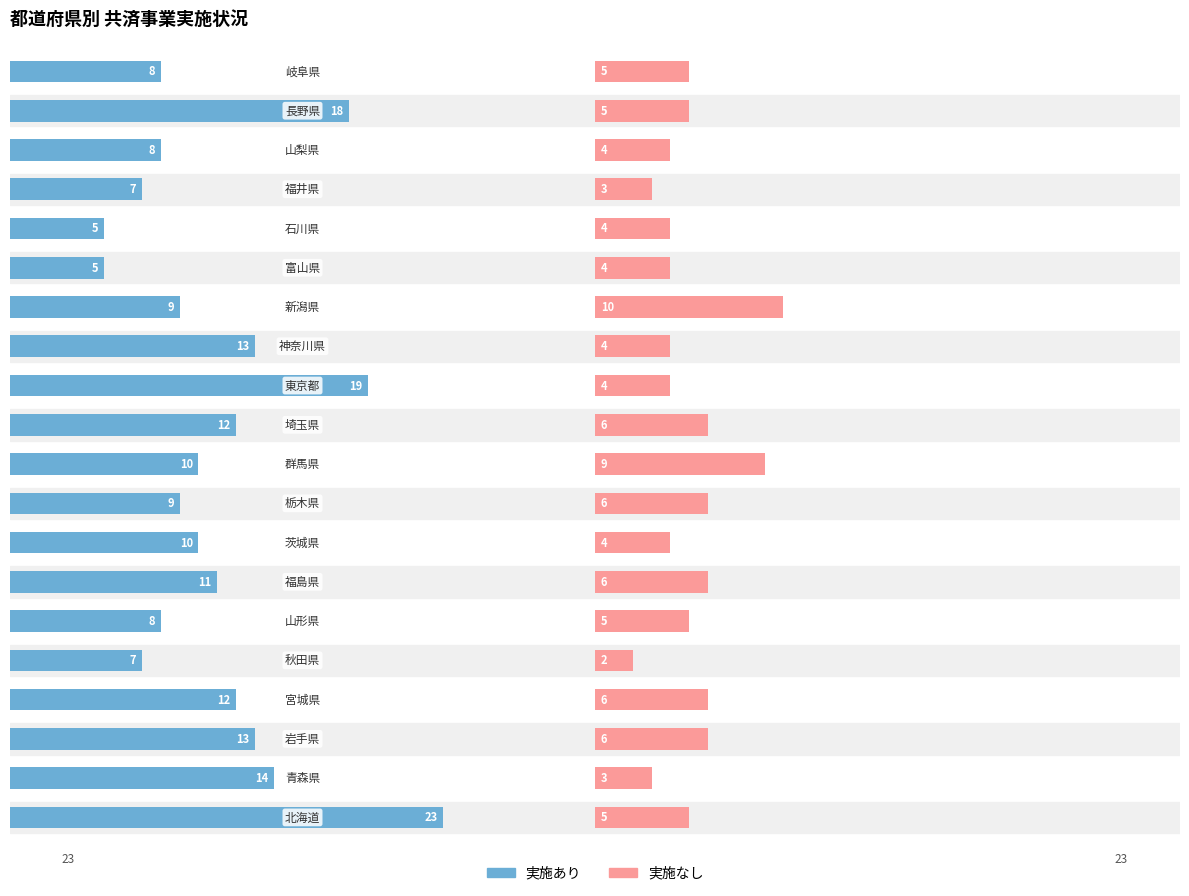

Does the chart contain any negative values?

No